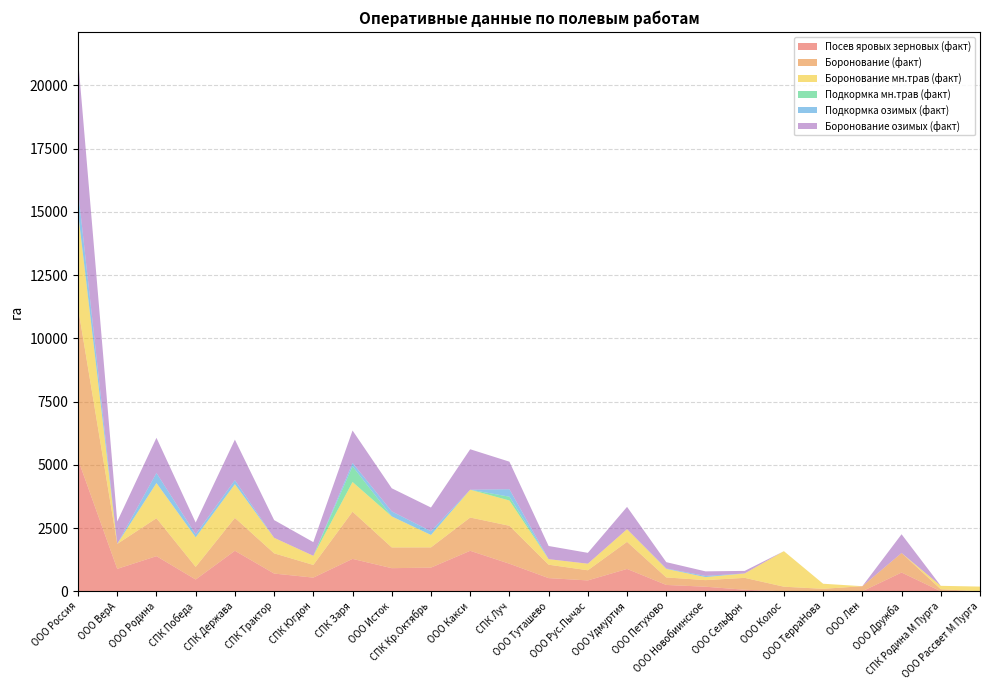

Reading right to left, transcribe all the data shown in this chart.

Посев яровых зерновых (факт): ООО Рассвет М Пурга=0	СПК Родина М Пурга=0	ООО Дружба=741	ООО Лен=0	ООО ТерраНова=0	ООО Колос=0	ООО Сельфон=60	ООО Новобиинское=180	ООО Петухово=250	ООО Удмуртия=883	ООО Рус.Пычас=429	ООО Туташево=520	СПК Луч=1089	ООО Какси=1600	СПК Кр.Октябрь=935	ООО Исток=913	СПК Заря=1280	СПК Югдон=540	СПК Трактор=700	СПК Держава=1601	СПК Победа=464	ООО Родина=1388	ООО ВерА=886	ООО Россия=5214
Боронование (факт): ООО Рассвет М Пурга=0	СПК Родина М Пурга=80	ООО Дружба=772	ООО Лен=200	ООО ТерраНова=97	ООО Колос=180	ООО Сельфон=470	ООО Новобиинское=260	ООО Петухово=297	ООО Удмуртия=1071	ООО Рус.Пычас=401	ООО Туташево=530	СПК Луч=1500	ООО Какси=1315	СПК Кр.Октябрь=800	ООО Исток=820	СПК Заря=1866	СПК Югдон=500	СПК Трактор=800	СПК Держава=1300	СПК Победа=500	ООО Родина=1500	ООО ВерА=986	ООО Россия=6000
Боронование мн.трав (факт): ООО Рассвет М Пурга=185	СПК Родина М Пурга=135	ООО Дружба=0	ООО Лен=0	ООО ТерраНова=200	ООО Колос=1405	ООО Сельфон=175	ООО Новобиинское=120	ООО Петухово=339	ООО Удмуртия=500	ООО Рус.Пычас=260	ООО Туташево=220	СПК Луч=1000	ООО Какси=1100	СПК Кр.Октябрь=491	ООО Исток=1226	СПК Заря=1175	СПК Югдон=362	СПК Трактор=615	СПК Держава=1332	СПК Победа=1169	ООО Родина=1391	ООО ВерА=0	ООО Россия=3765
Подкормка мн.трав (факт): ООО Рассвет М Пурга=0	СПК Родина М Пурга=0	ООО Дружба=0	ООО Лен=0	ООО ТерраНова=0	ООО Колос=0	ООО Сельфон=0	ООО Новобиинское=0	ООО Петухово=0	ООО Удмуртия=0	ООО Рус.Пычас=0	ООО Туташево=0	СПК Луч=150	ООО Какси=0	СПК Кр.Октябрь=0	ООО Исток=0	СПК Заря=620	СПК Югдон=0	СПК Трактор=0	СПК Держава=0	СПК Победа=0	ООО Родина=0	ООО ВерА=0	ООО Россия=0
Подкормка озимых (факт): ООО Рассвет М Пурга=0	СПК Родина М Пурга=0	ООО Дружба=0	ООО Лен=0	ООО ТерраНова=0	ООО Колос=0	ООО Сельфон=0	ООО Новобиинское=47	ООО Петухово=15	ООО Удмуртия=0	ООО Рус.Пычас=0	ООО Туташево=0	СПК Луч=296	ООО Какси=0	СПК Кр.Октябрь=150	ООО Исток=200	СПК Заря=135	СПК Югдон=0	СПК Трактор=0	СПК Держава=161	СПК Победа=120	ООО Родина=400	ООО ВерА=0	ООО Россия=873
Боронование озимых (факт): ООО Рассвет М Пурга=0	СПК Родина М Пурга=0	ООО Дружба=741	ООО Лен=0	ООО ТерраНова=0	ООО Колос=0	ООО Сельфон=100	ООО Новобиинское=180	ООО Петухово=250	ООО Удмуртия=883	ООО Рус.Пычас=429	ООО Туташево=520	СПК Луч=1089	ООО Какси=1600	СПК Кр.Октябрь=935	ООО Исток=913	СПК Заря=1280	СПК Югдон=540	СПК Трактор=700	СПК Держава=1601	СПК Победа=464	ООО Родина=1388	ООО ВерА=886	ООО Россия=5214